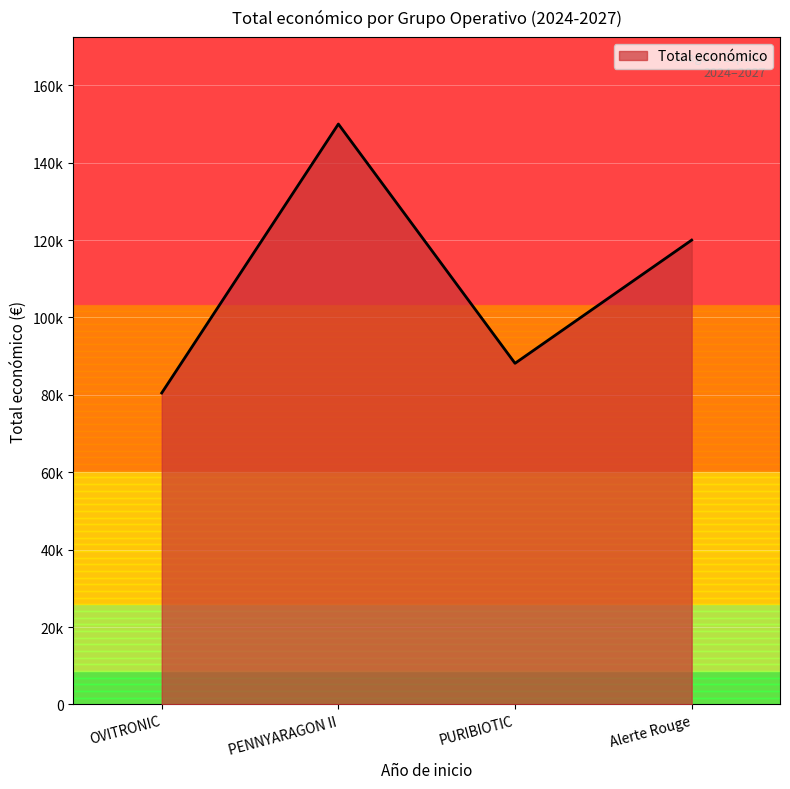

Is it true that the value at OVITRONIC is 80498?

True